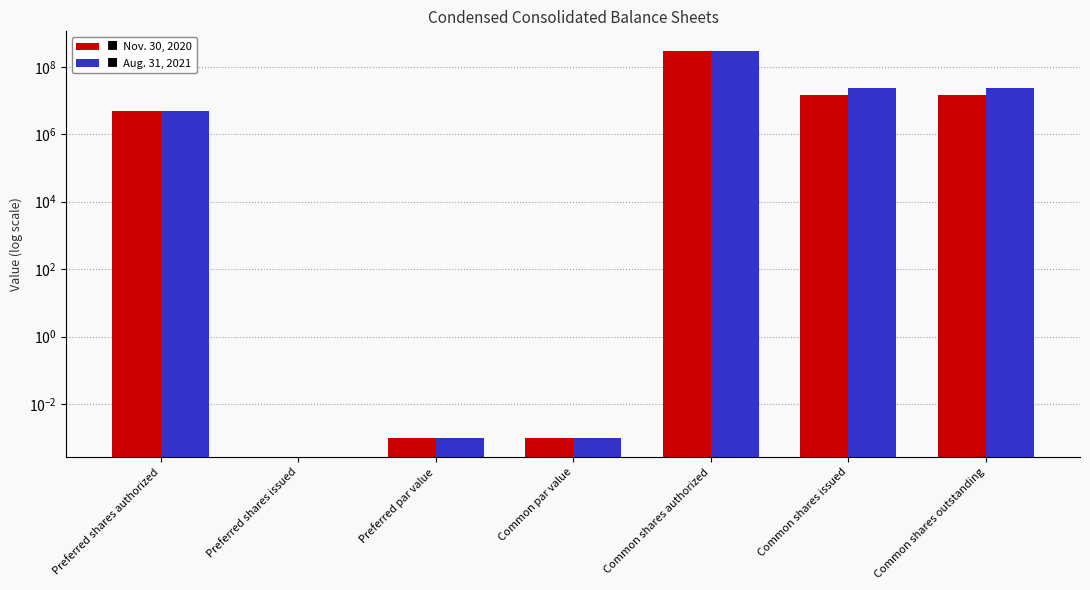

Reading right to left, transcribe all the data shown in this chart.

Nov. 30, 2020: 14852023.0	14852023.0	300000000.0	0.0	0.0	0.0	5000000.0
Aug. 31, 2021: 23603996.0	23603996.0	300000000.0	0.0	0.0	0.0	5000000.0